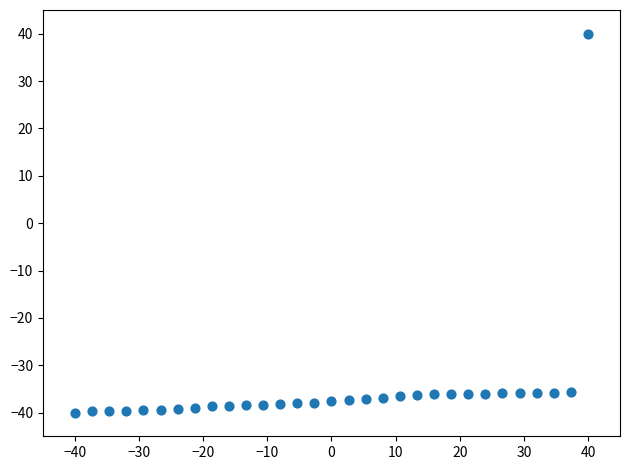

What is the range of Y values (max minus min)?

80.0